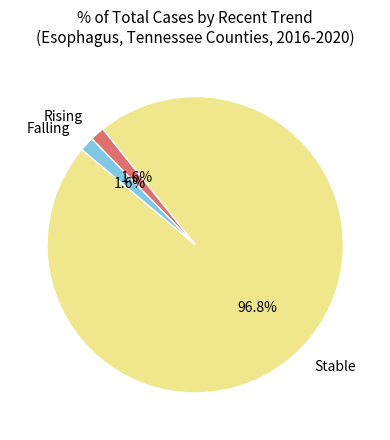

To the nearest percent, what is the average slice percentage?

33%